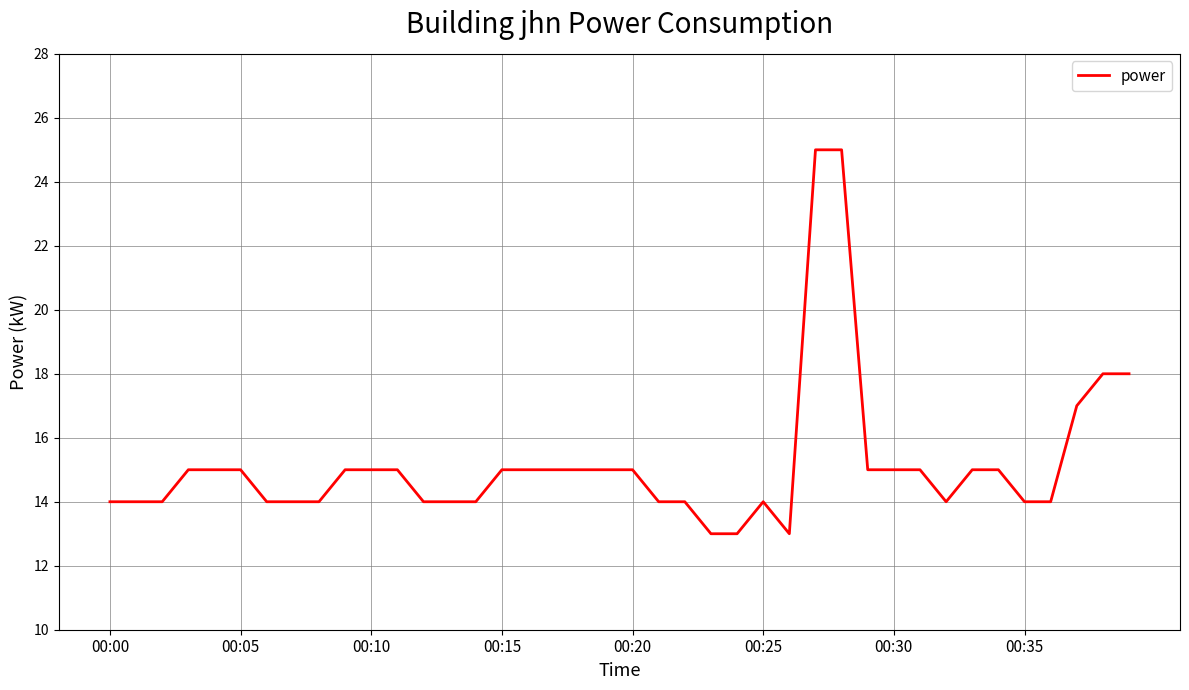

What is the maximum value shown in the chart?

25